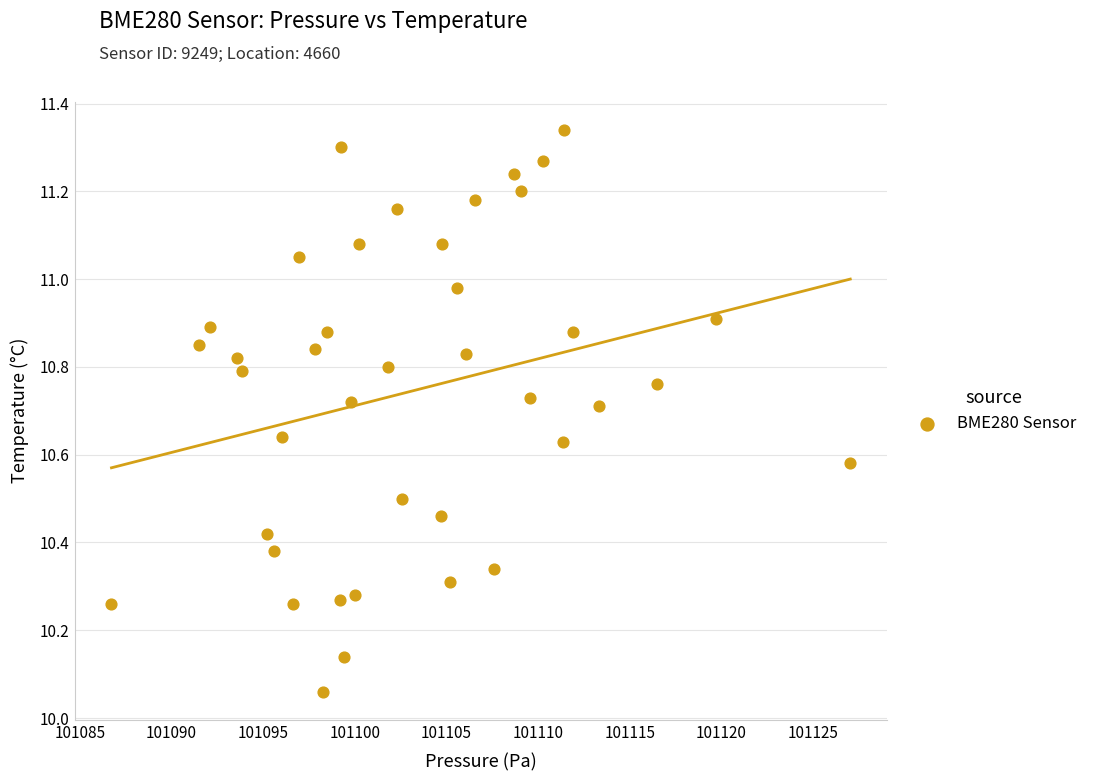

What is the range of Y values (max minus min)?

1.3